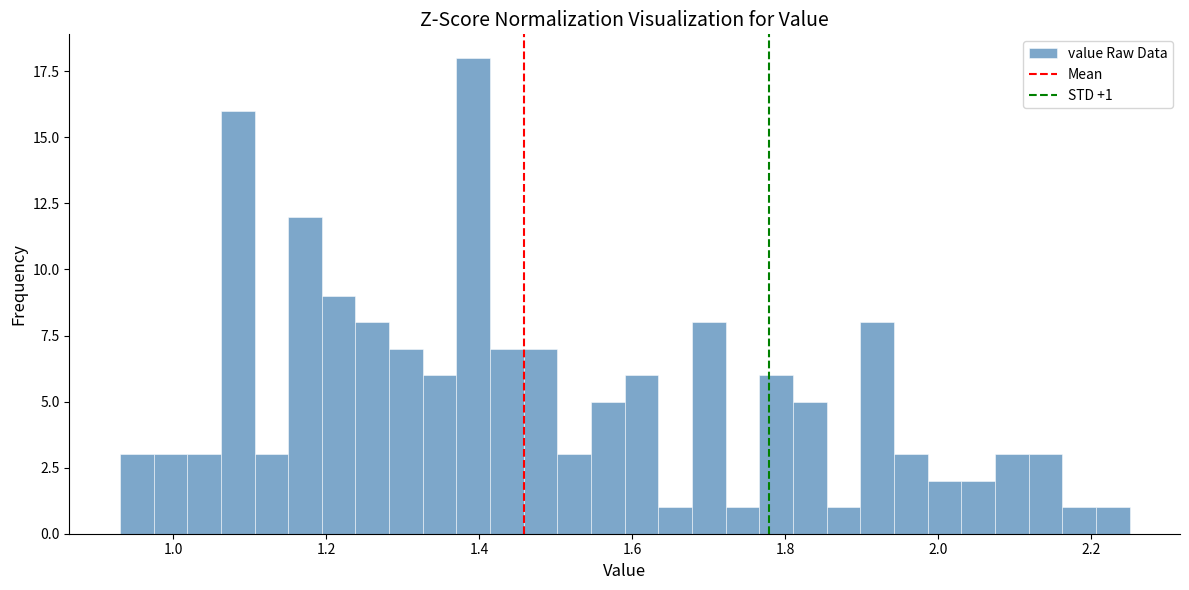

Read against the x-axis, roughly where is the centre of the tallest bar?

1.40